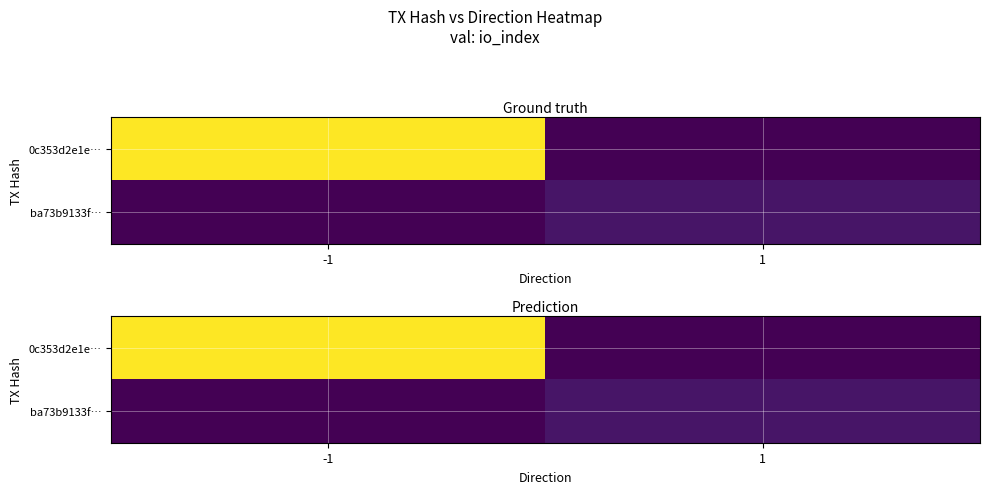

At which category is the sum across all series the highest?

-1